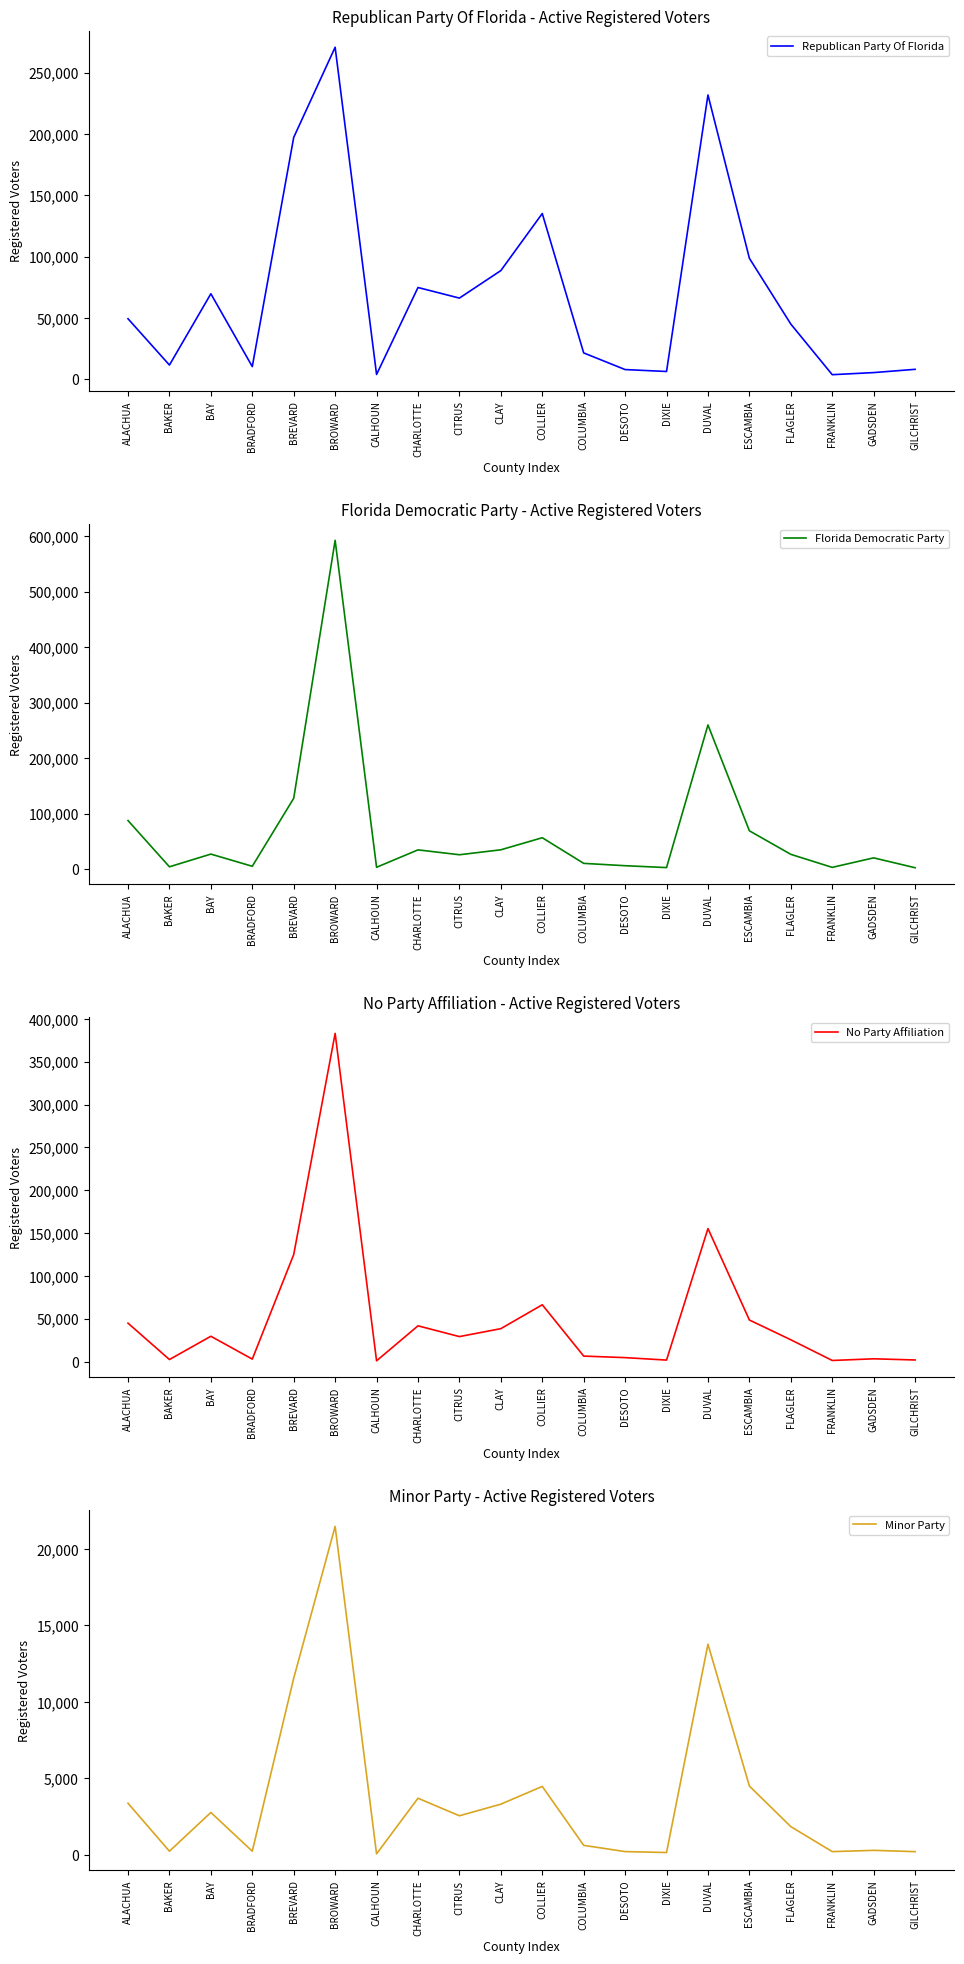

What is the value of the No Party Affiliation point at the 13th from the left?

4632